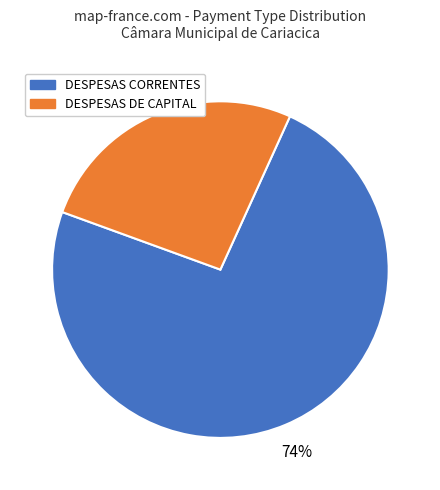

How many segments does this pie chart have?

2